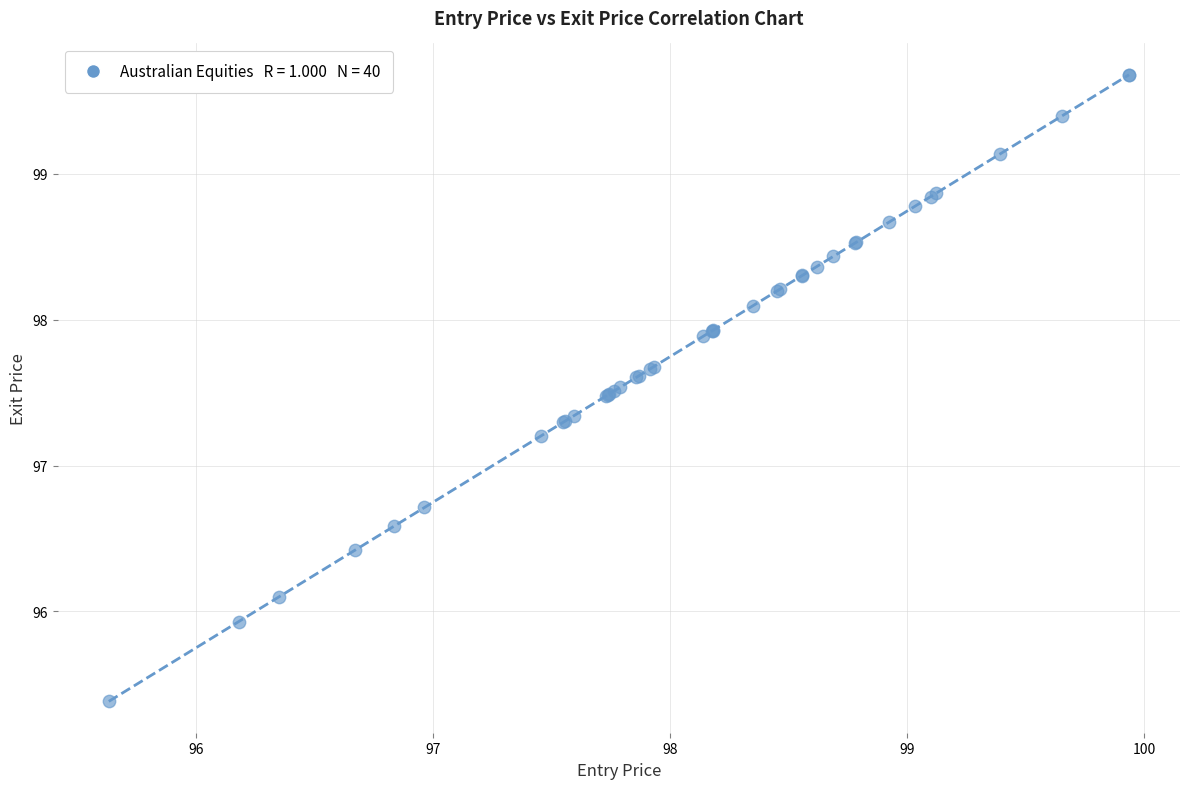

What Y value in the scatter plot is closest to 97?

97.2